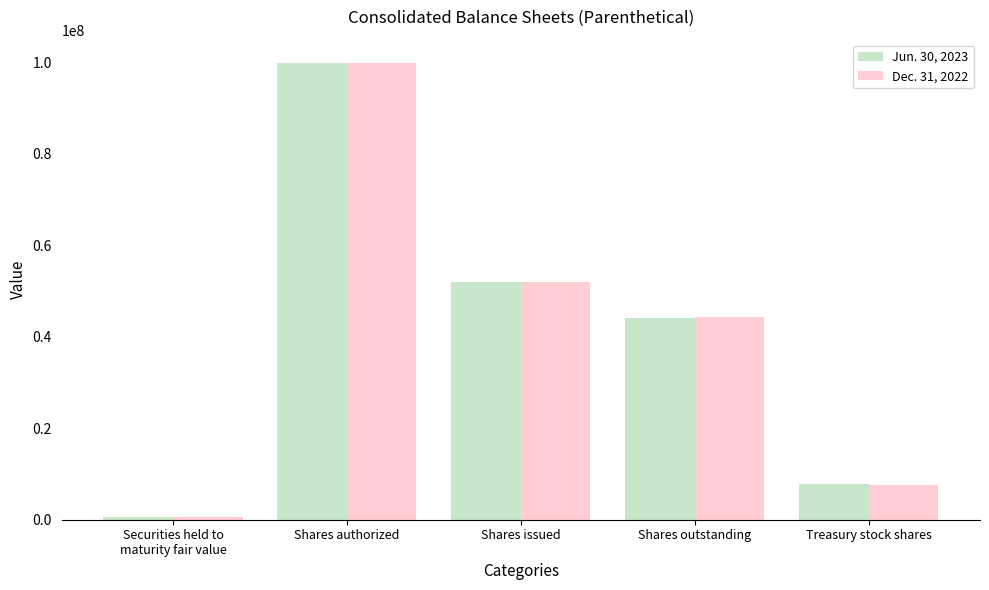

What position from the right is Shares authorized?

4